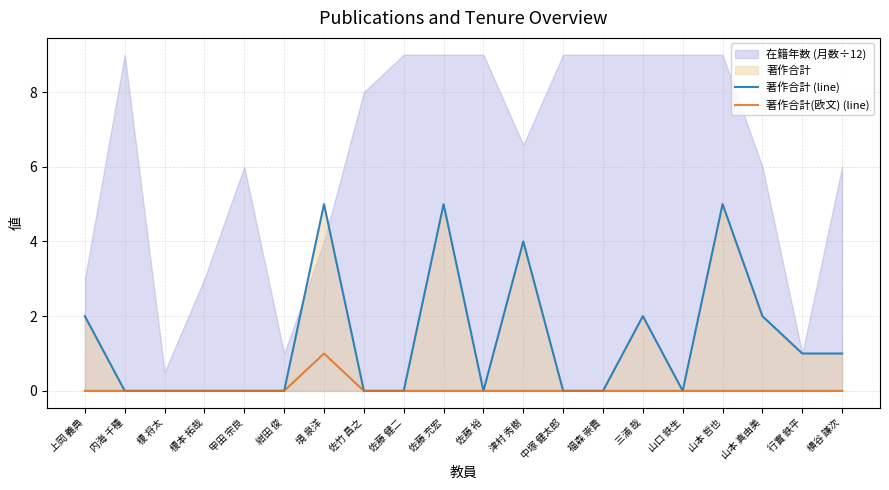

Rank the series by their maximum value, from lowest to highest.

著作合計(欧文) (line), 著作合計 (line)